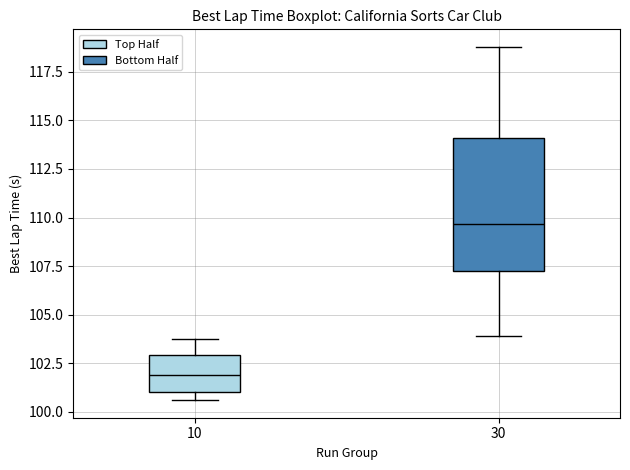

Where is the lower edge of the box at x = 10 on the y-axis? The values are not printed on the chart, so give them approximately, as read against the axis.

101.0